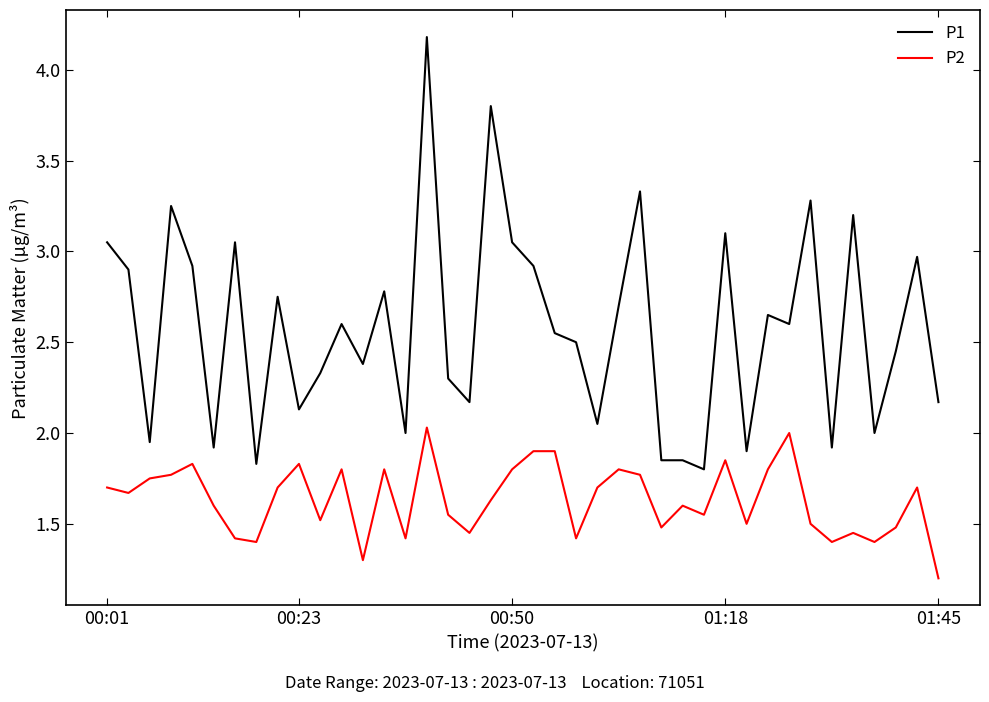

What is the smallest value displayed?

1.2